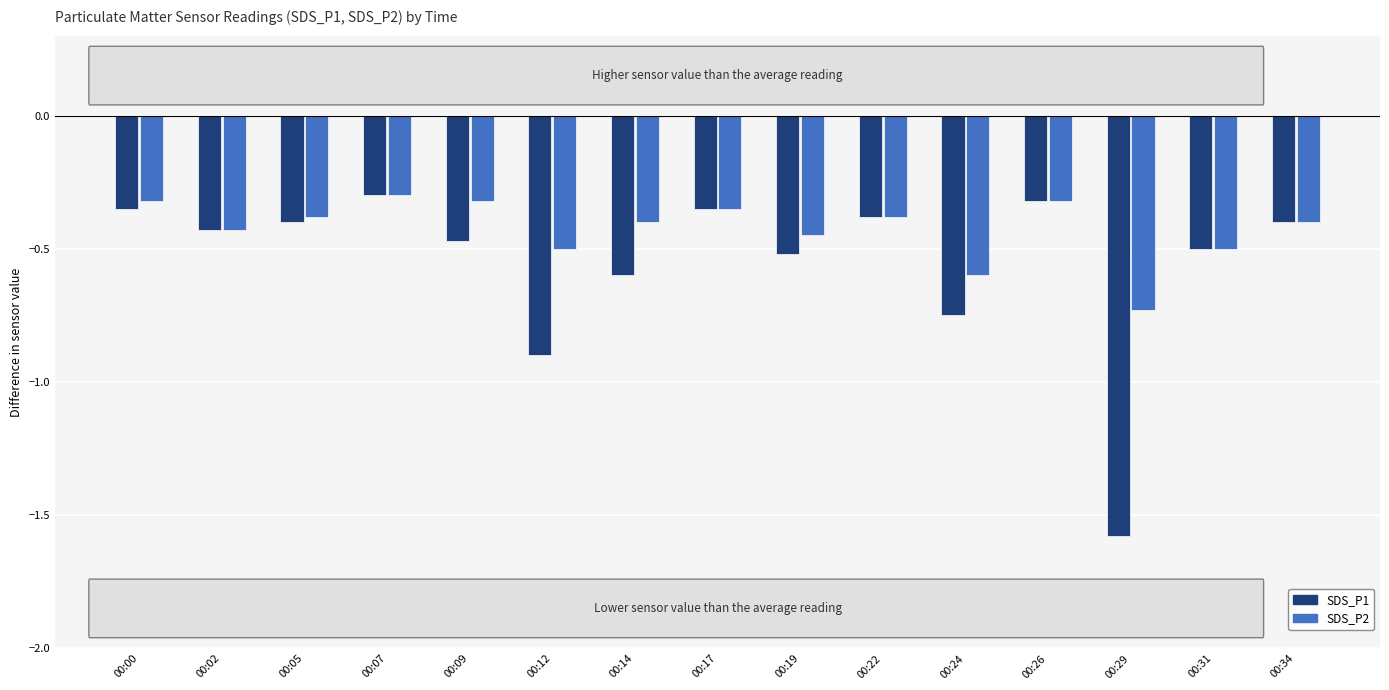

The value of SDS_P2 at 00:19 is -0.5. True or false?

True